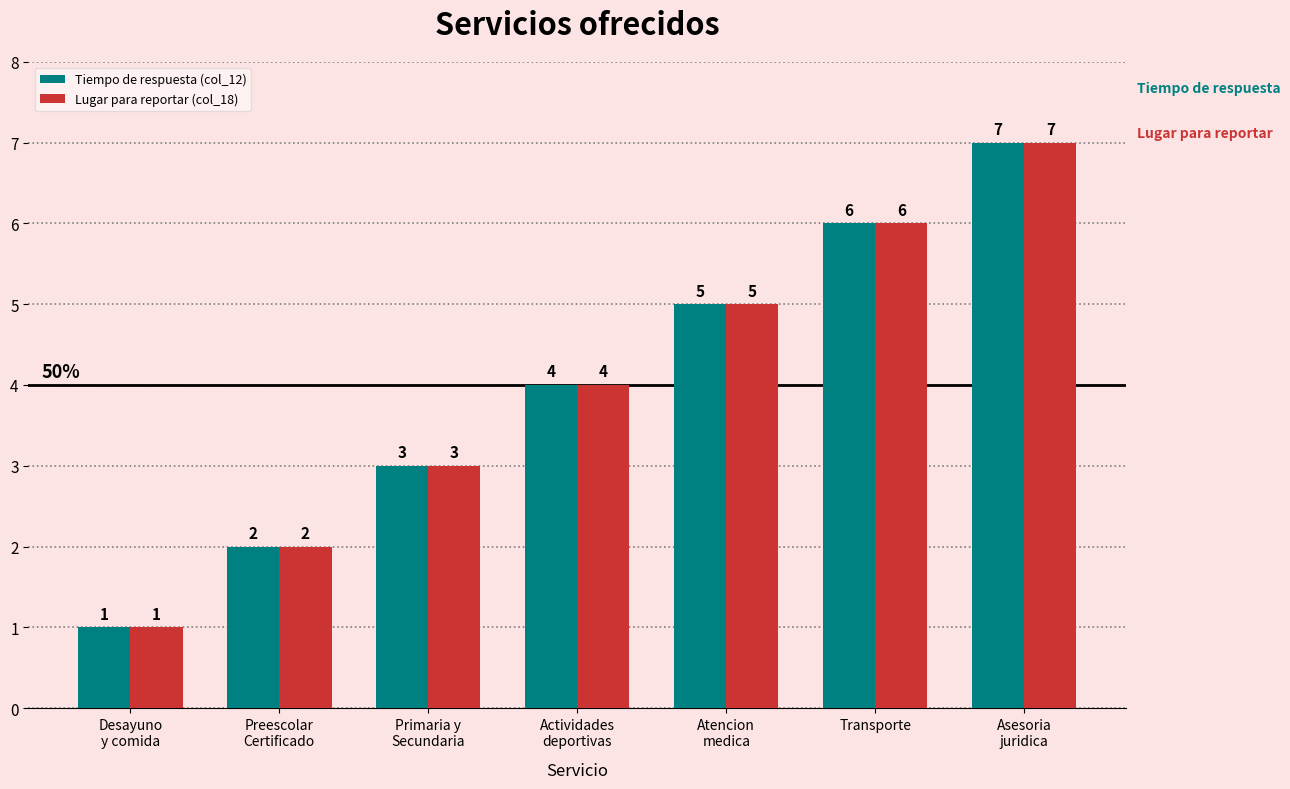

What is the difference between the second highest and second lowest values in the Tiempo de respuesta (col_12) series?

4